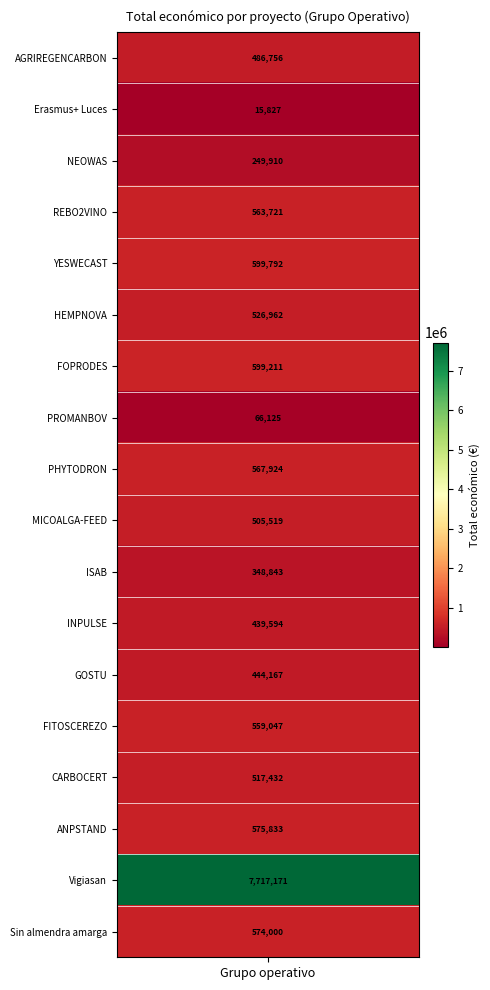

Which has a higher value, FITOSCEREZO or FOPRODES?

FOPRODES